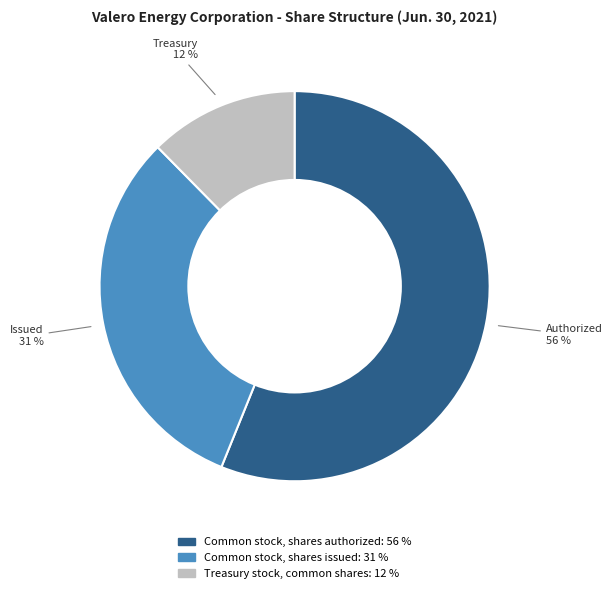

Approximately how many times larger is the value at Common stock, shares authorized compared to Common stock, shares issued?

1.8